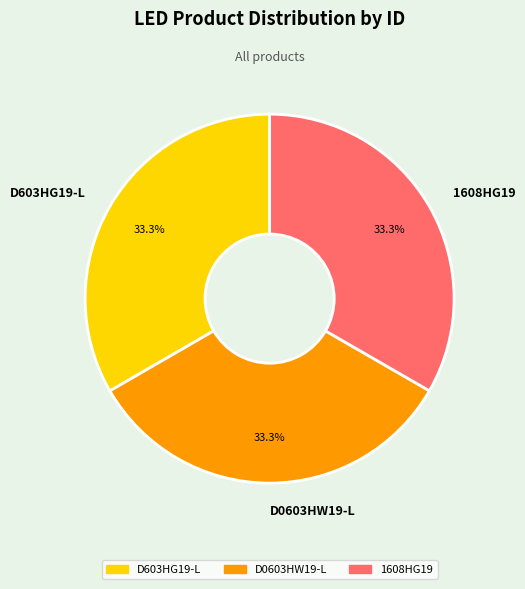

Is the sum of D0603HW19-L and 1608HG19 greater than half?

Yes